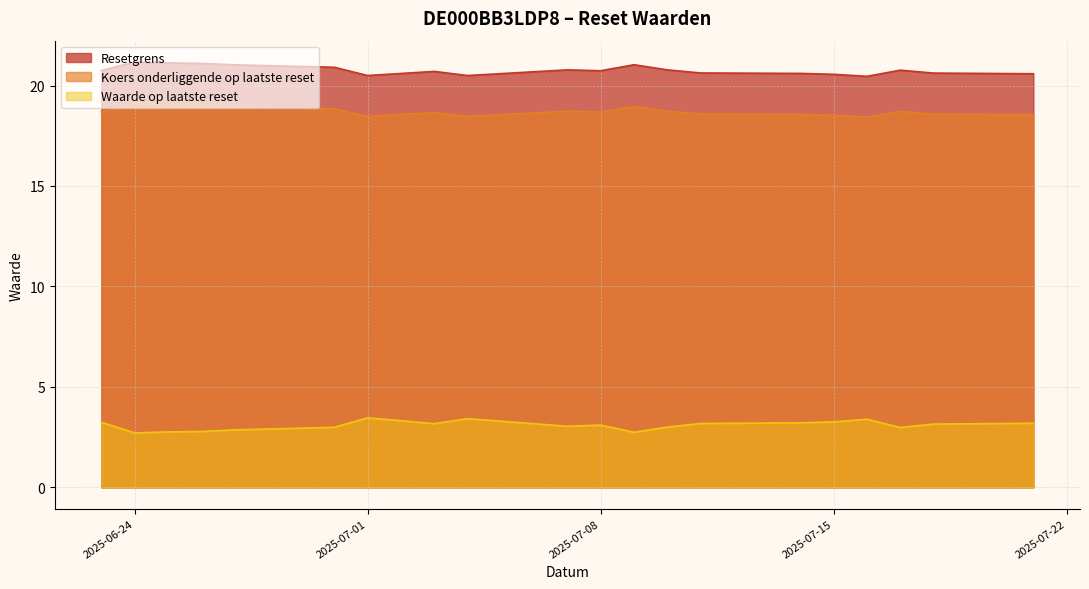

What is the value of the Waarde op laatste reset point at the 20th from the left?

3.2